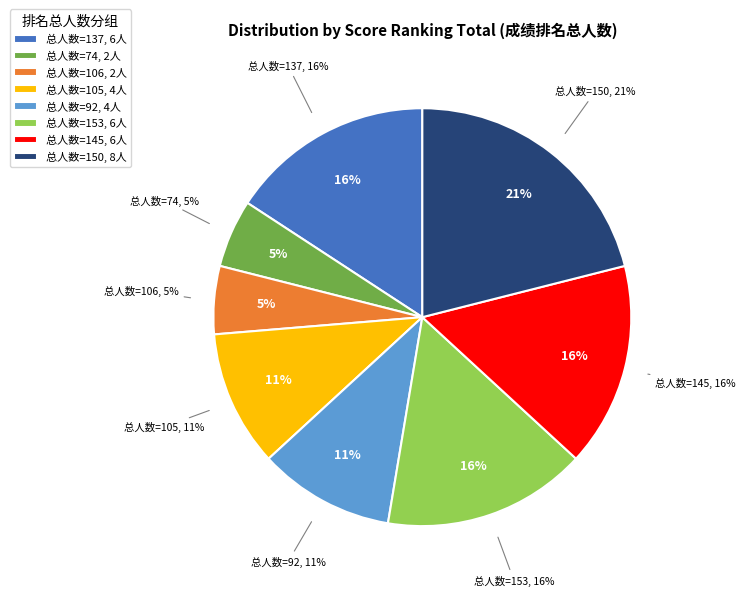

To the nearest percent, what portion does 145 represent?

16%